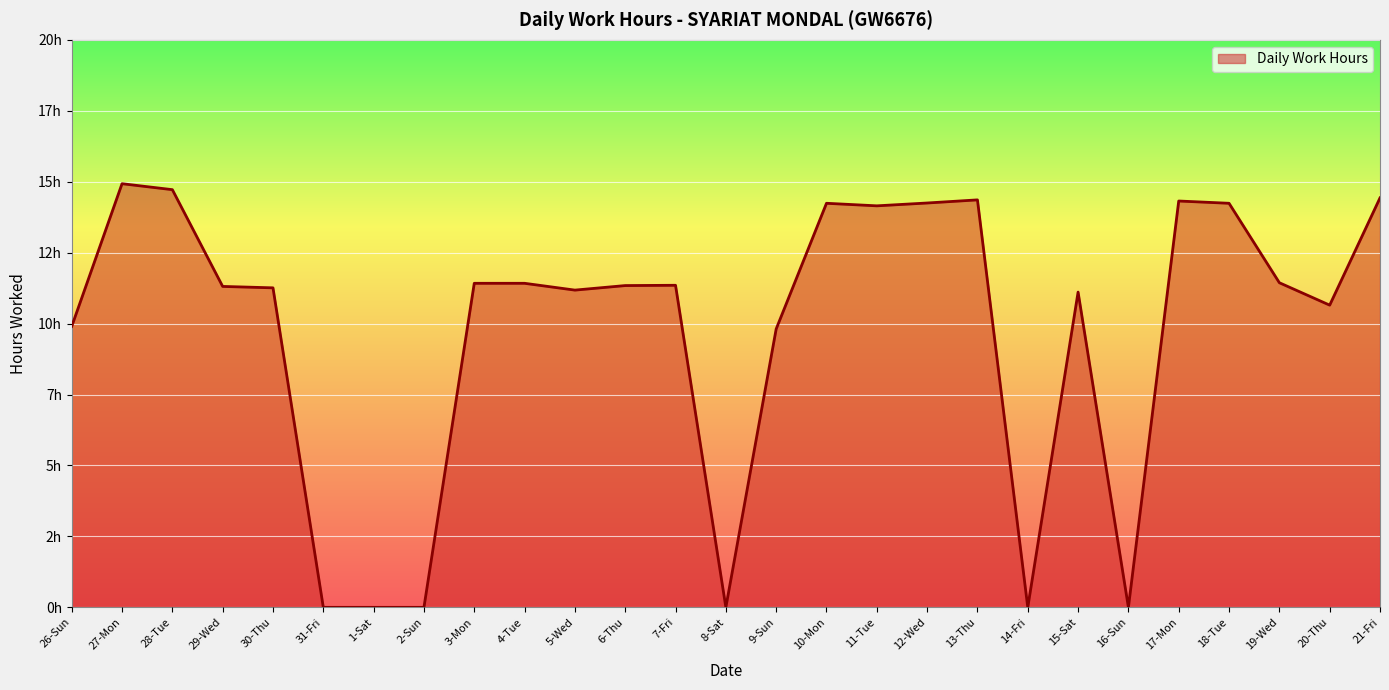

What position from the right is 28-Tue?

25